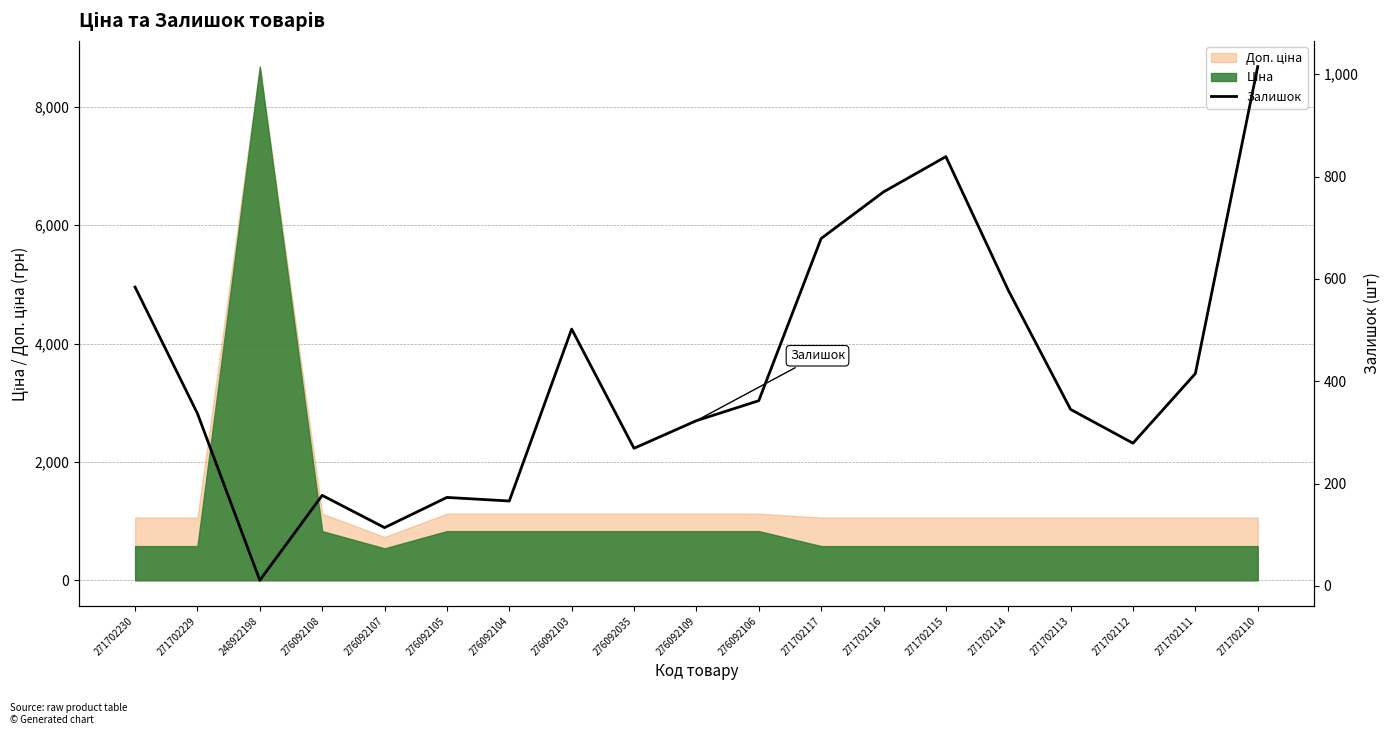

What is the sum of all values?

7938